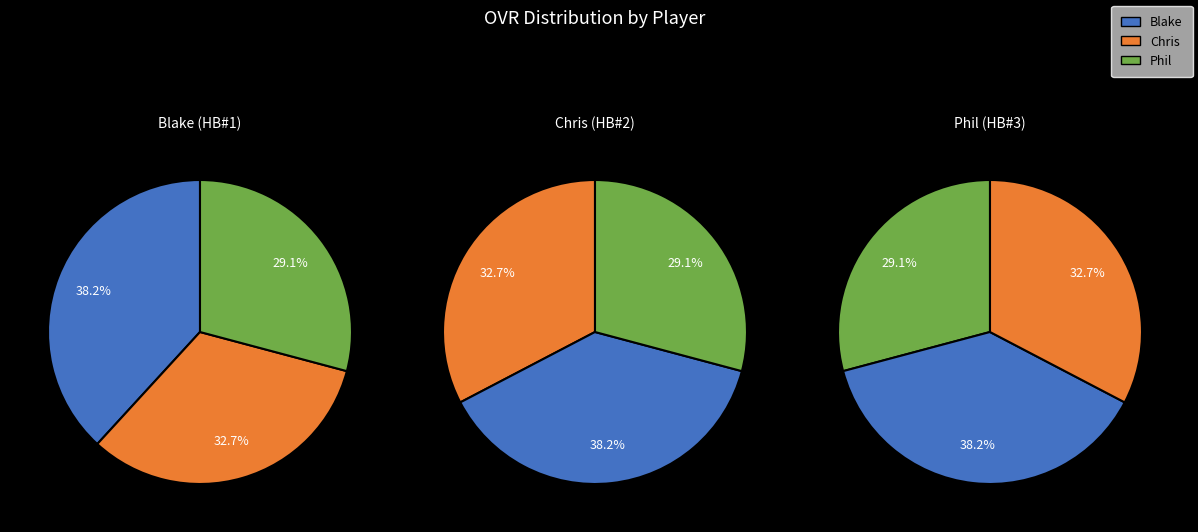

To the nearest percent, what is the combined percentage of Blake and Phil?

67%